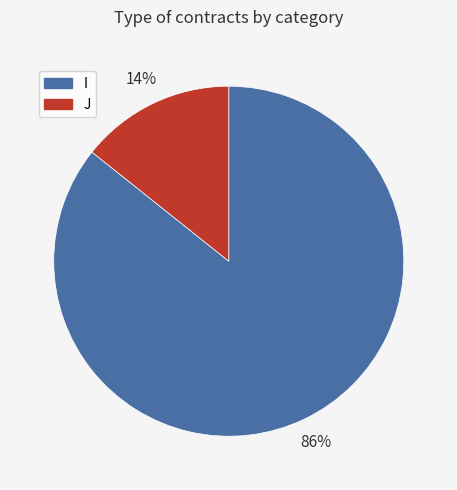

How many slices are in this pie chart?

2